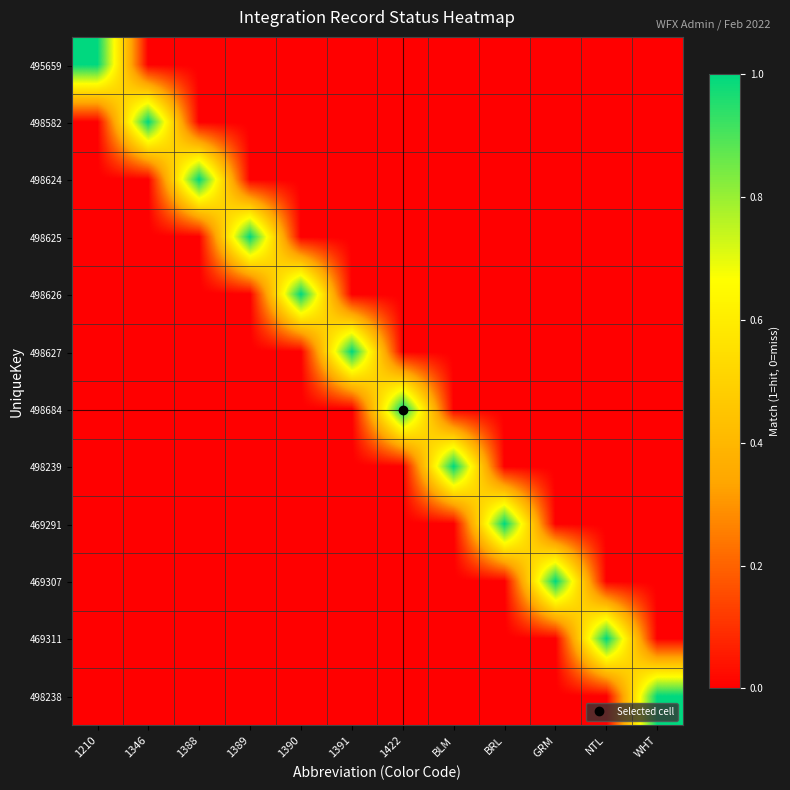

Rank the series by their maximum value, from lowest to highest.

495659, 498582, 498624, 498625, 498626, 498627, 498684, 498239, 469291, 469307, 469311, 498238